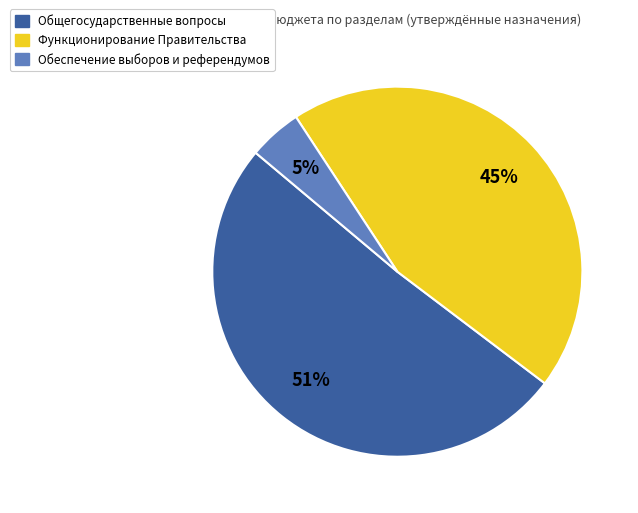

Between Функционирование Правительства and Обеспечение выборов и референдумов, which is larger?

Функционирование Правительства